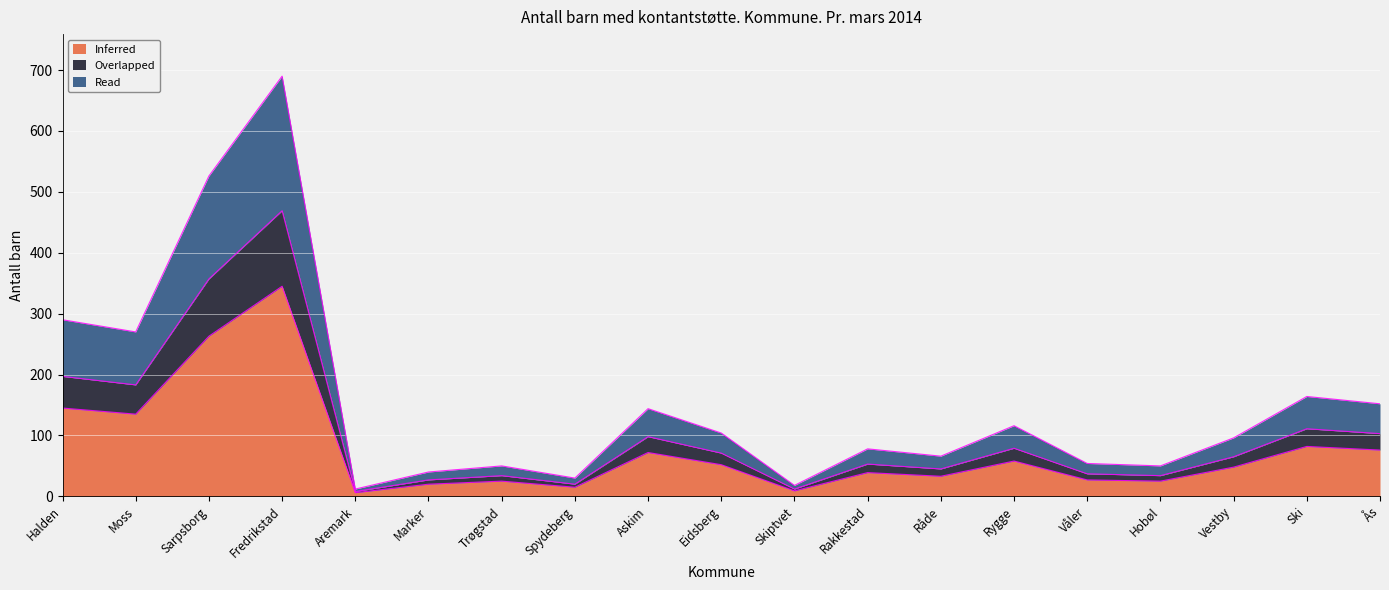

True or false: Read has a value of 3 at Aremark.

False